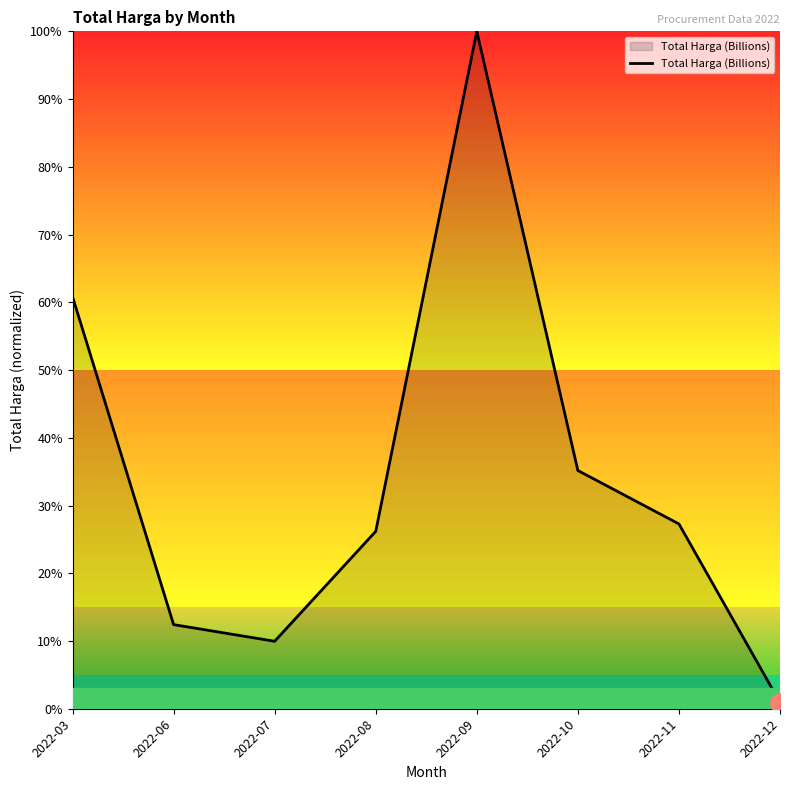

What is the sum of the values at 2022-06 and 2022-11?

39.7